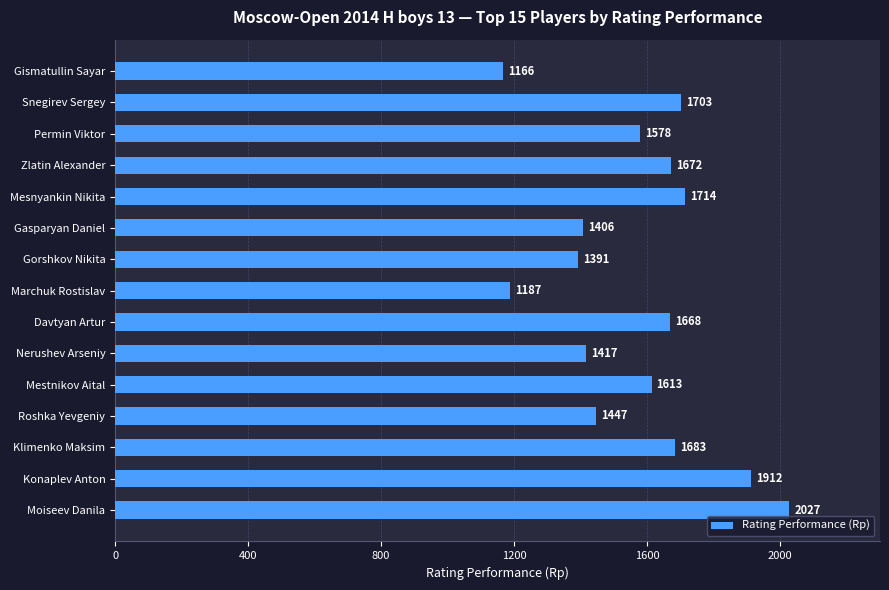

Rank the categories by value from highest to lowest.

Moiseev Danila, Konaplev Anton, Mesnyankin Nikita, Snegirev Sergey, Klimenko Maksim, Zlatin Alexander, Davtyan Artur, Mestnikov Aital, Permin Viktor, Roshka Yevgeniy, Nerushev Arseniy, Gasparyan Daniel, Gorshkov Nikita, Marchuk Rostislav, Gismatullin Sayar